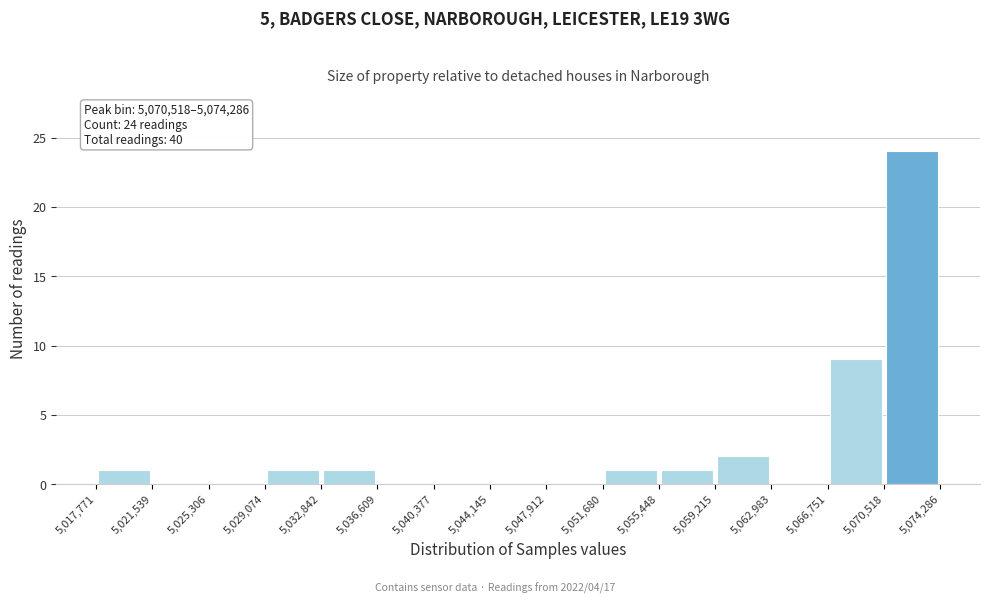

Which range on the x-axis has the tallest bar?

5,070,518 to 5,074,286